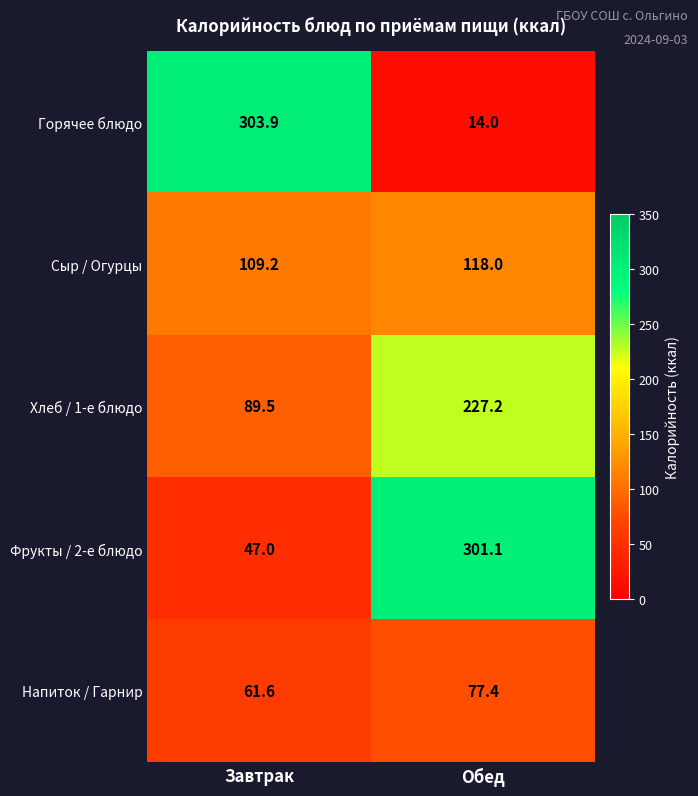

What is the approximate value of Сыр / Огурцы at Завтрак?

109.2